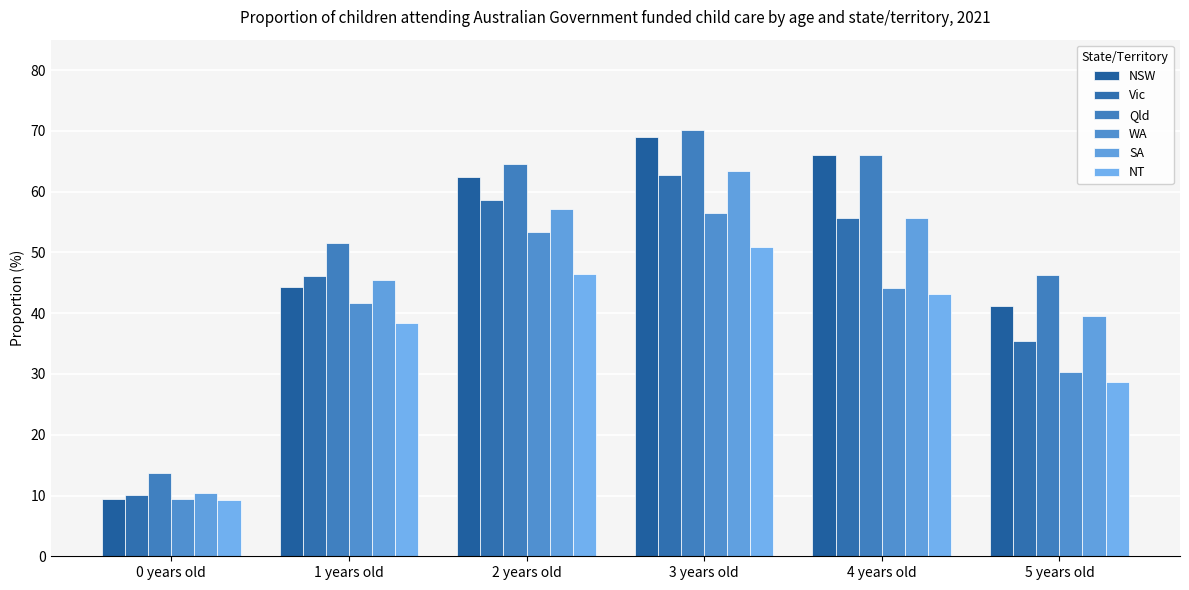

Rank the series at 3 years old from lowest to highest value.

NT, WA, Vic, SA, NSW, Qld